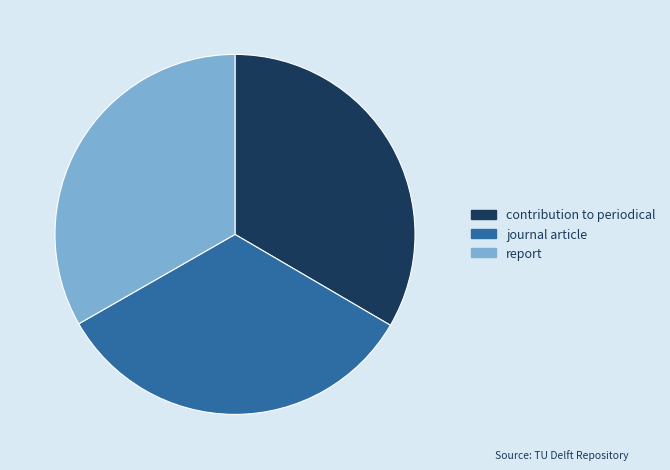

What is the ratio of the value at journal article to the value at report?

1.0